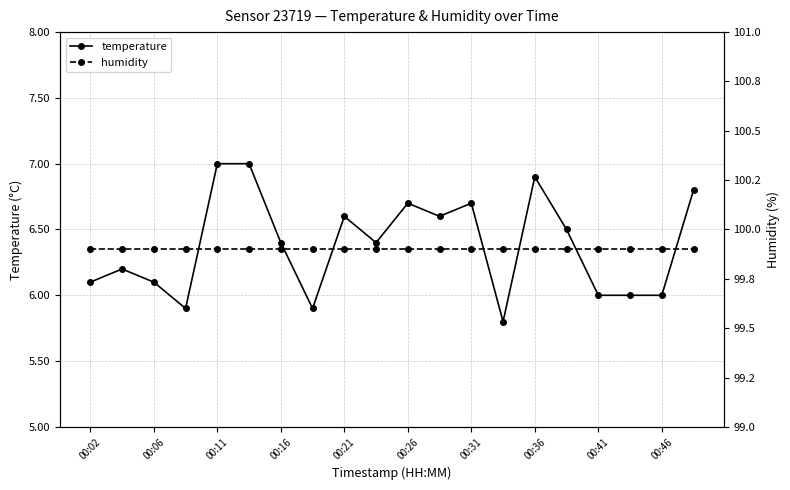

What is the lowest value of the temperature series?

5.8